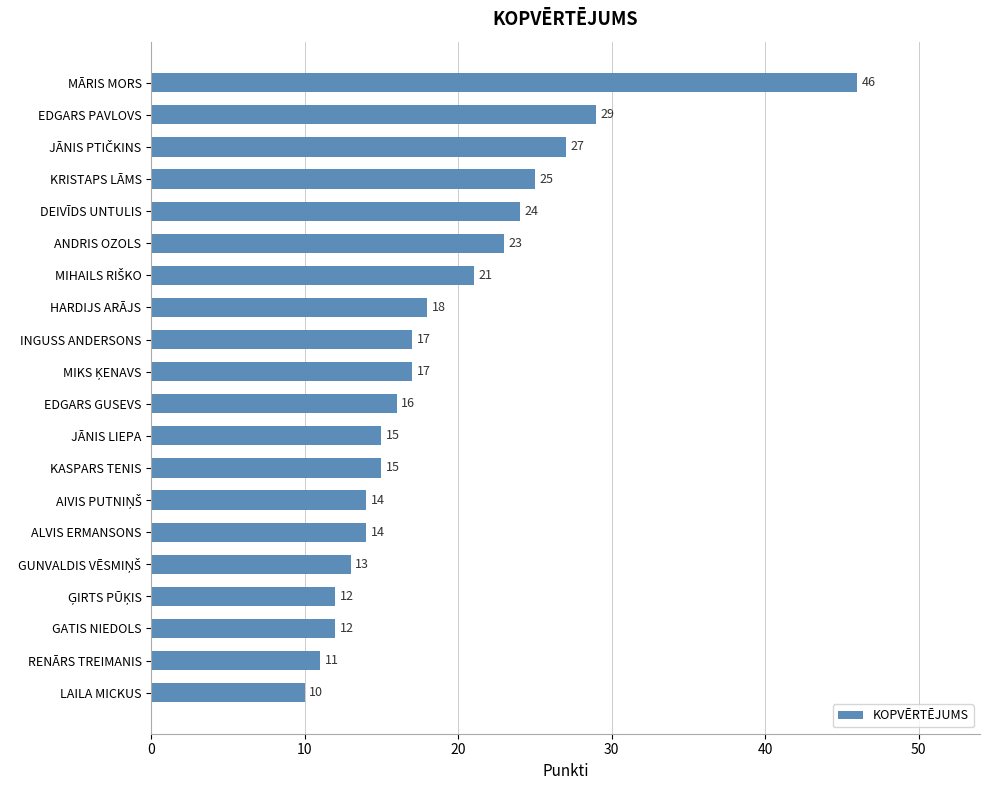

Reading top to bottom, extract all data points from this chart.

46	29	27	25	24	23	21	18	17	17	16	15	15	14	14	13	12	12	11	10